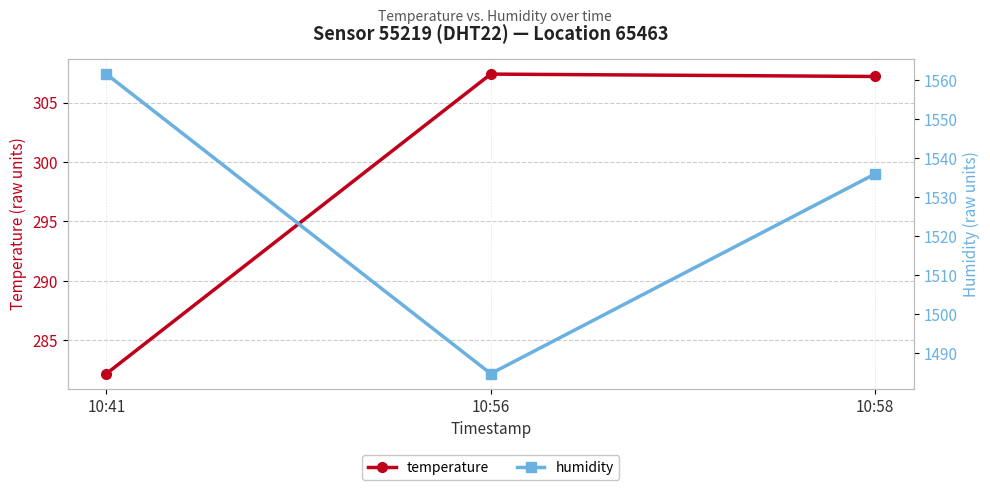

What is the maximum value shown in the chart?

1561.6